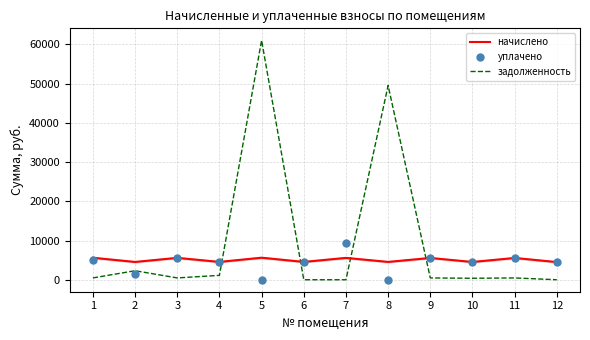

At which label does начислено first exceed 5556?

1